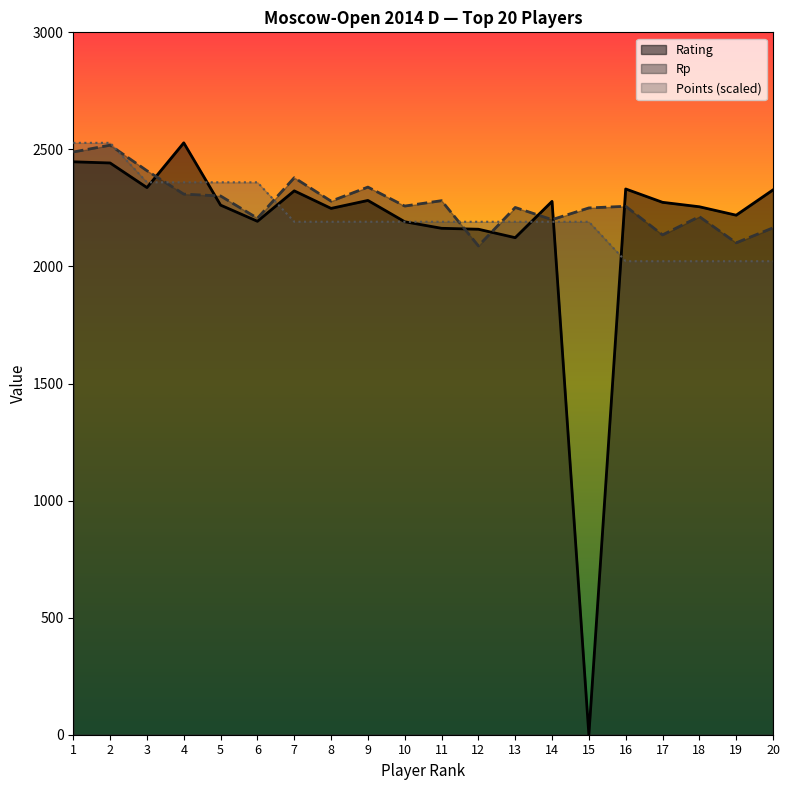

Between 9 and 11, which series saw the biggest shift?

Rating